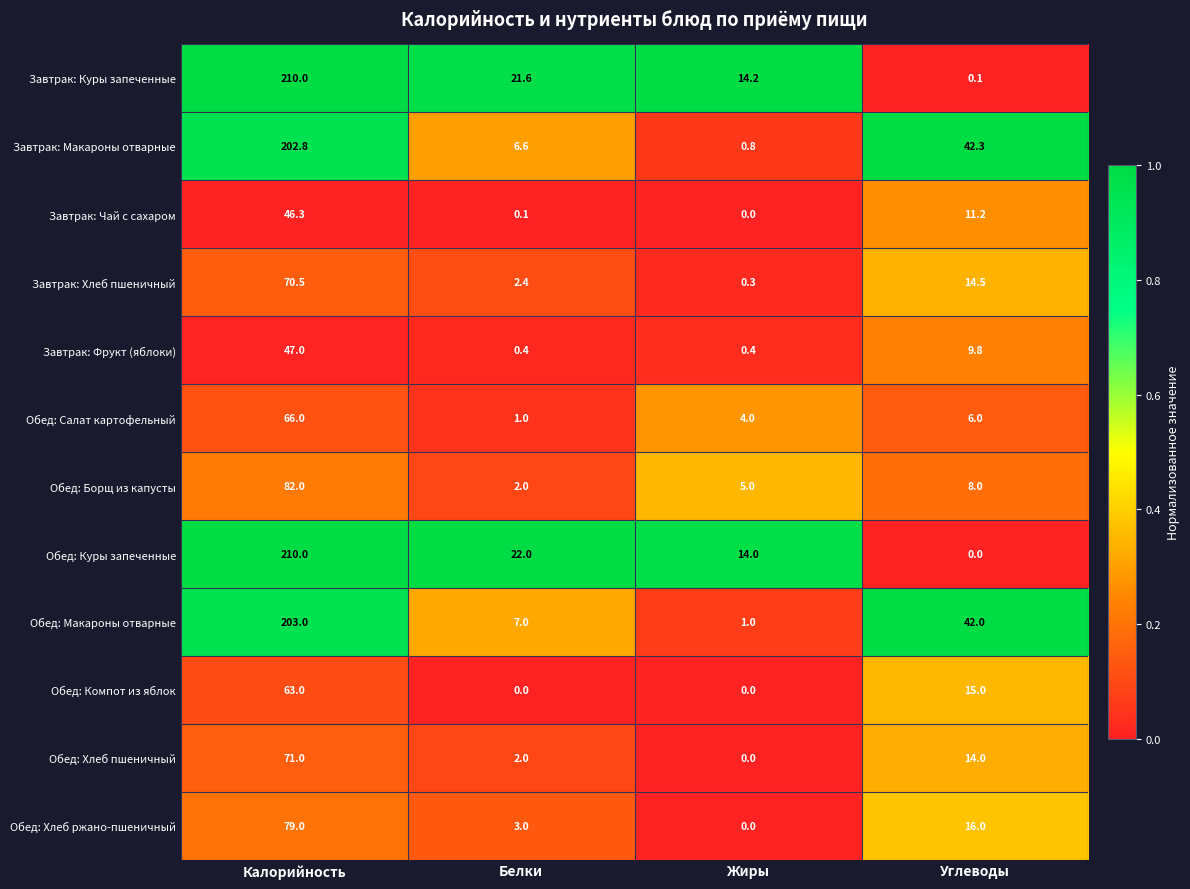

At which label does Завтрак: Макароны отварные reach its minimum?

Жиры